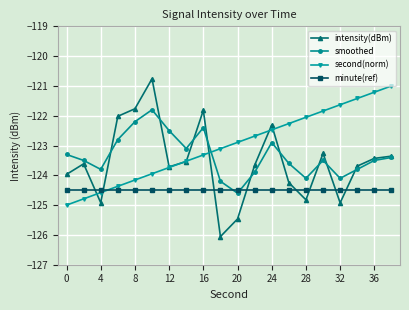

Reading left to right, transcribe all the data shown in this chart.

intensity(dBm): -124.0	-123.6	-124.9	-122.0	-121.8	-120.8	-123.7	-123.5	-121.8	-126.1	-125.5	-123.7	-122.3	-124.2	-124.8	-123.3	-124.9	-123.7	-123.4	-123.4
smoothed: -123.3	-123.5	-123.8	-122.8	-122.2	-121.8	-122.5	-123.1	-122.4	-124.2	-124.6	-123.9	-122.9	-123.6	-124.1	-123.5	-124.1	-123.8	-123.5	-123.4
second(norm): -125.0	-124.8	-124.6	-124.4	-124.2	-123.9	-123.7	-123.5	-123.3	-123.1	-122.9	-122.7	-122.5	-122.3	-122.1	-121.8	-121.6	-121.4	-121.2	-121.0
minute(ref): -124.5	-124.5	-124.5	-124.5	-124.5	-124.5	-124.5	-124.5	-124.5	-124.5	-124.5	-124.5	-124.5	-124.5	-124.5	-124.5	-124.5	-124.5	-124.5	-124.5